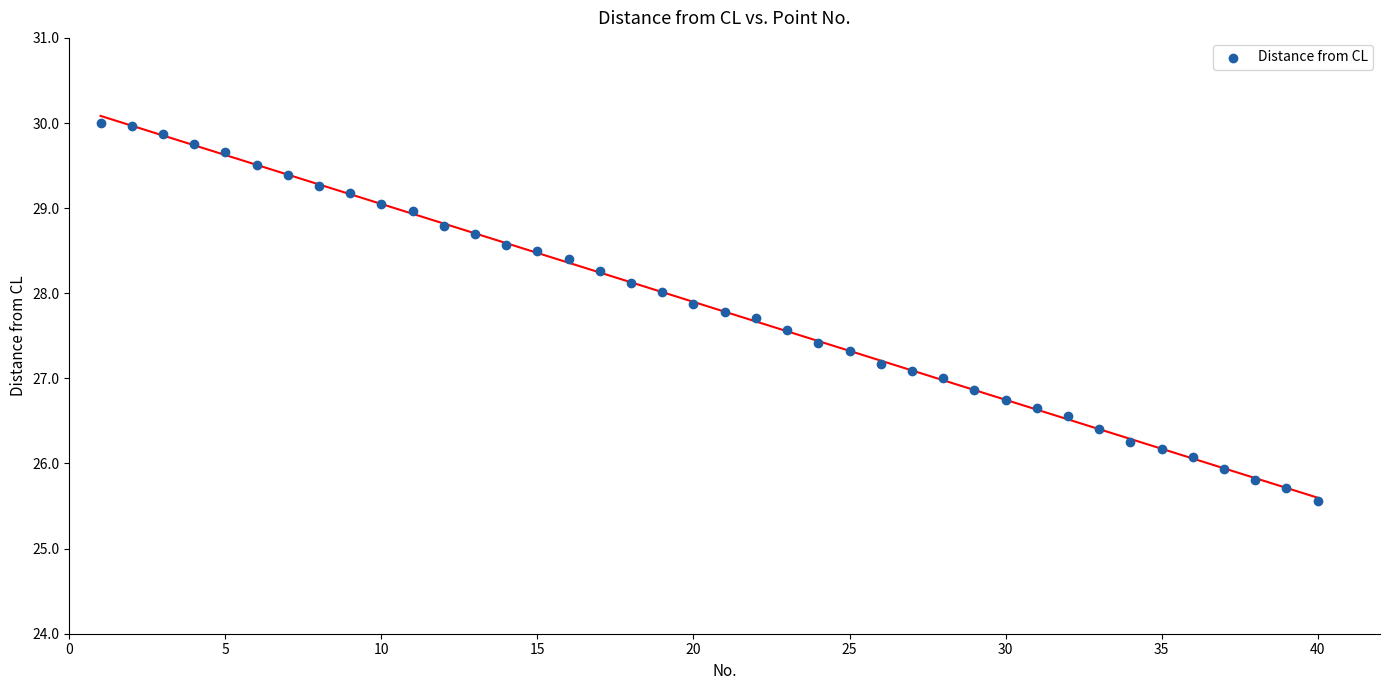

What is the range of X values (max minus min)?

39.0